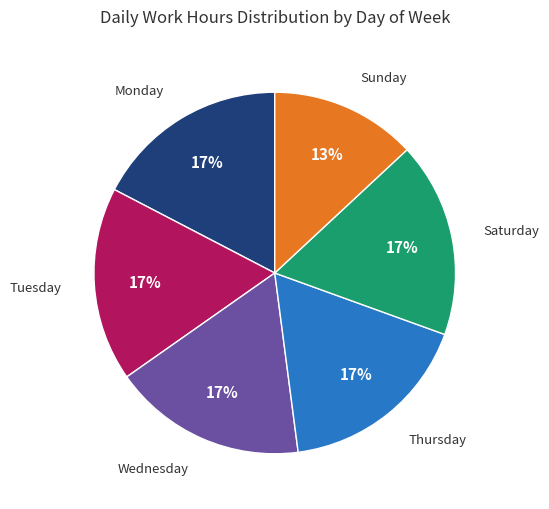

To the nearest percent, what is the average slice percentage?

17%